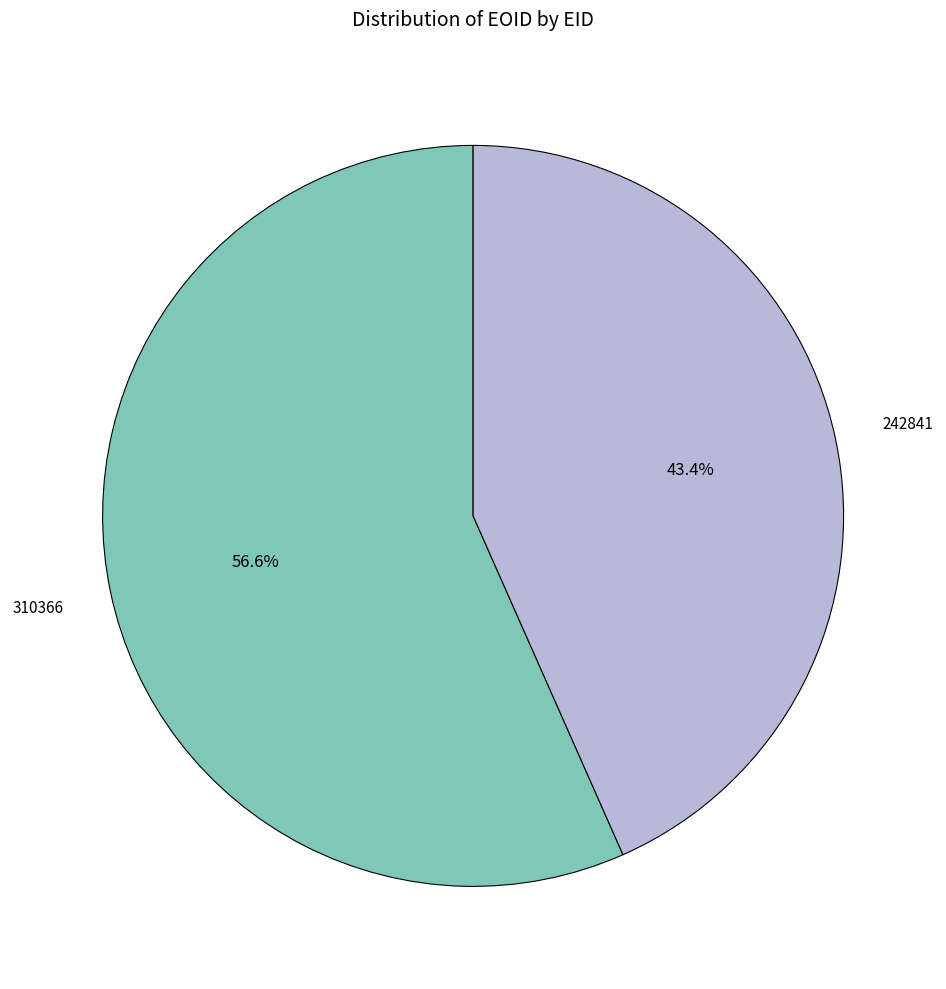

Does any single category account for the majority?

Yes